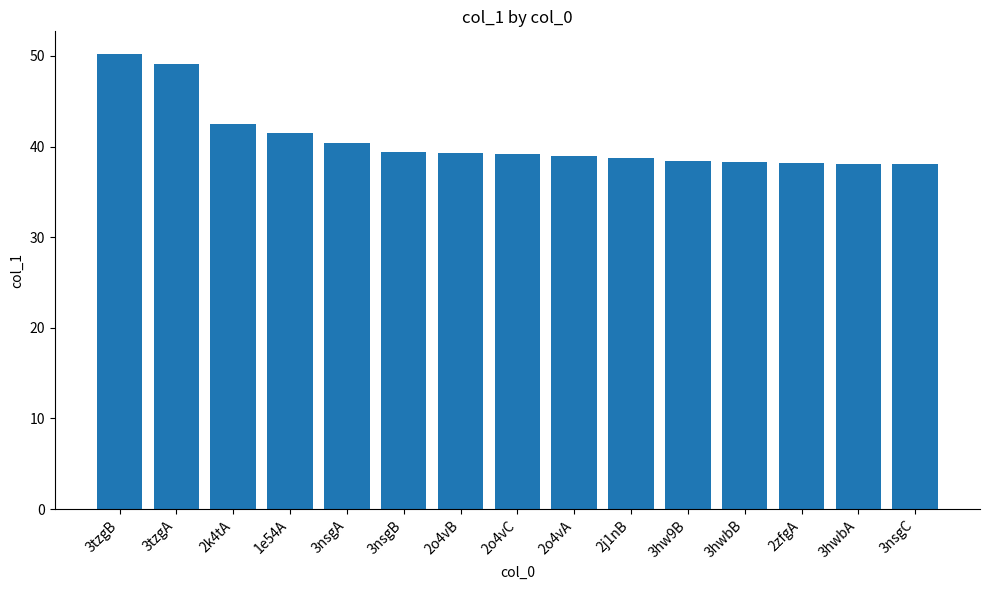

What is the approximate value at 2o4vB?

39.3